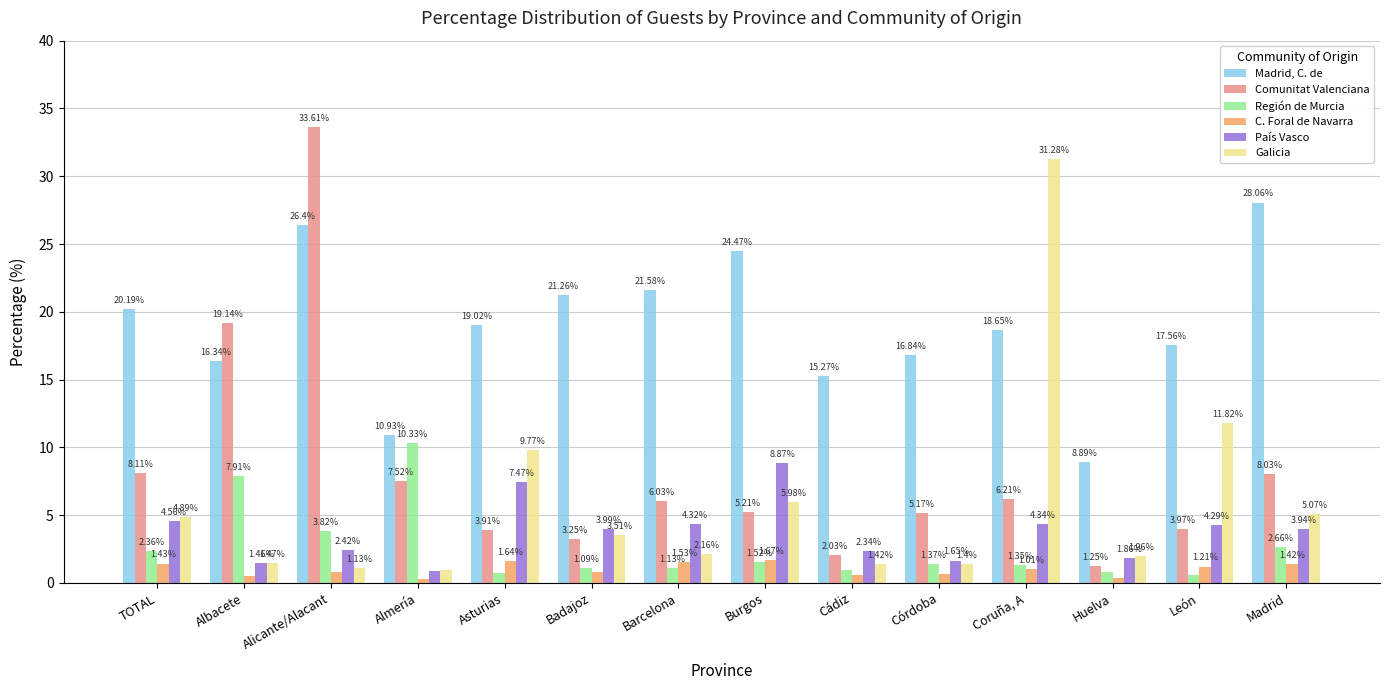

At which label is Galicia closest to 16?

León